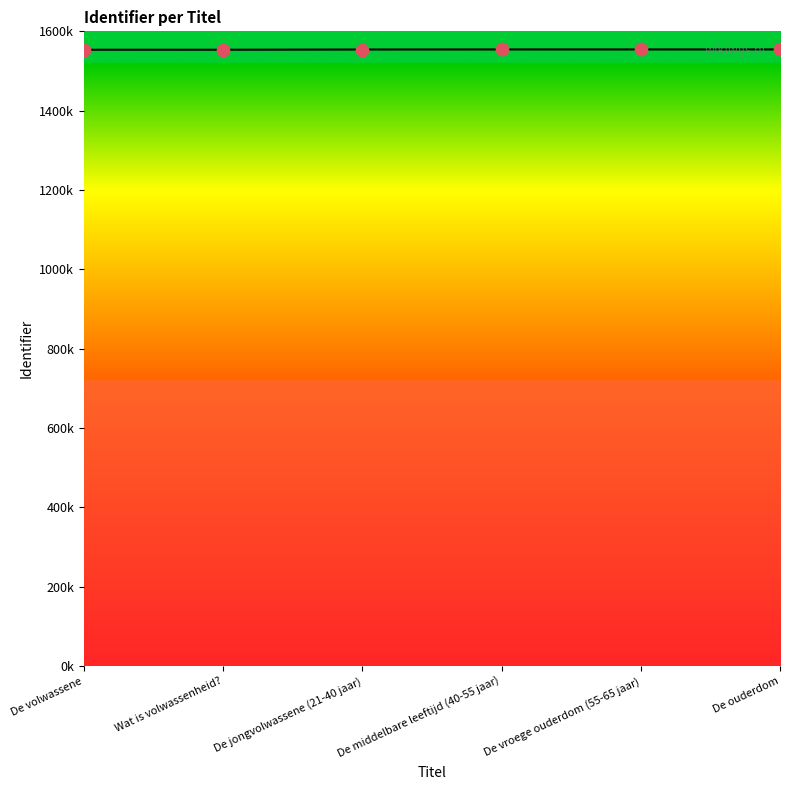

Between De ouderdom and De jongvolwassene (21-40 jaar), which is larger?

De ouderdom